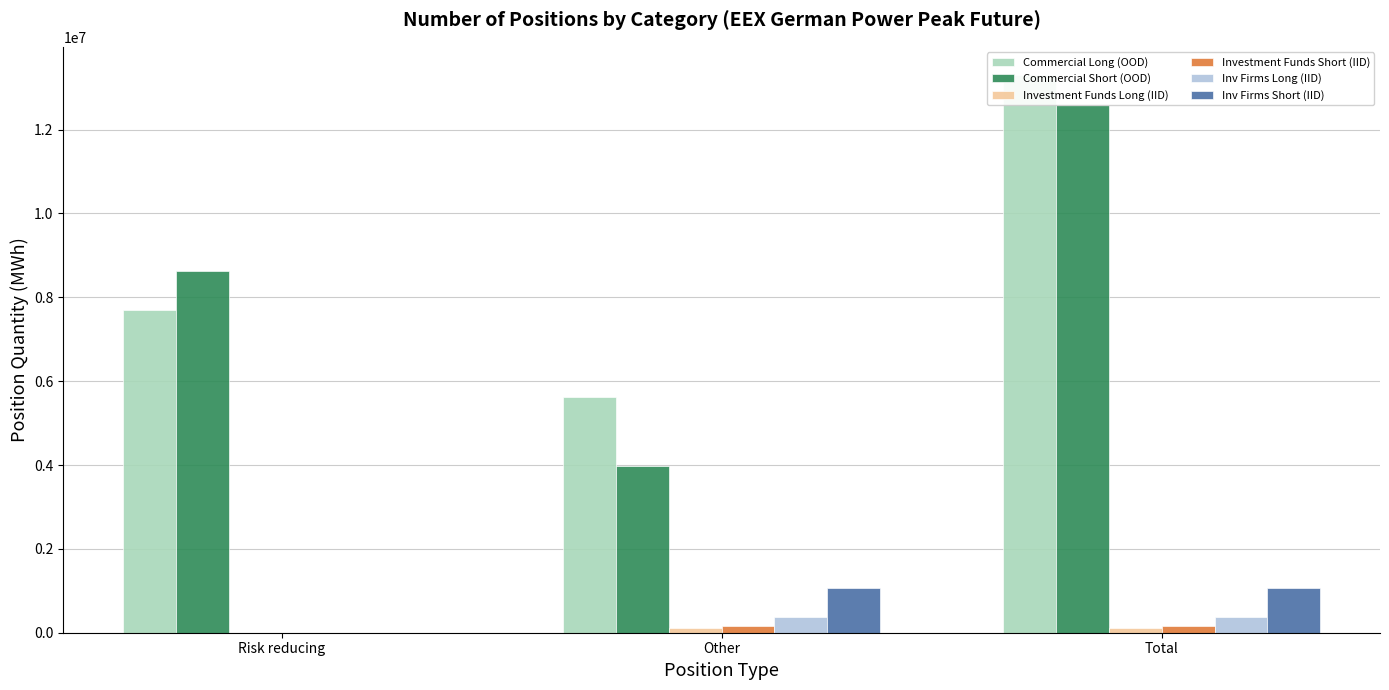

Count the Inv Firms Long (IID) values in the range 0 to 385740.

3